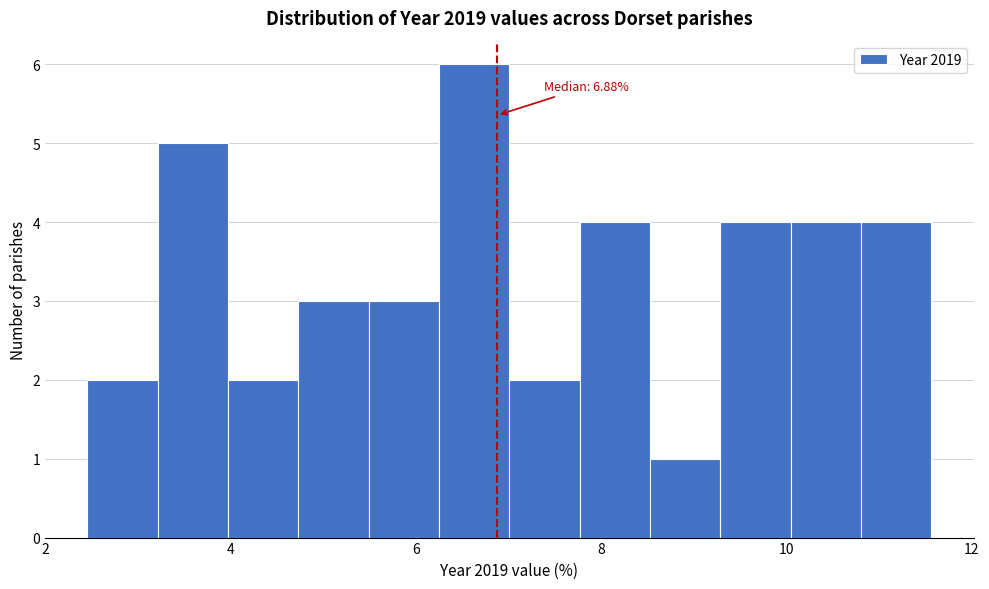

Read against the x-axis, roughly where is the centre of the tallest bar?

6.6